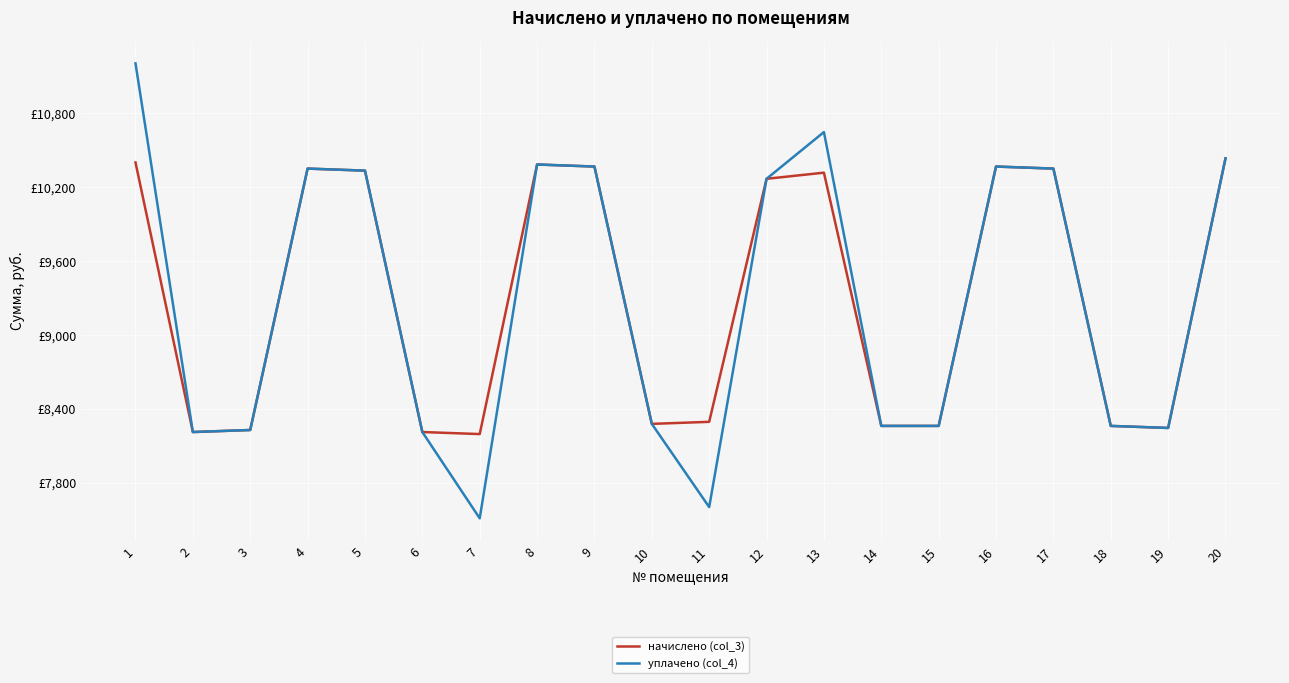

True or false: уплачено (col_4) has more than 1 interior local peaks.

True